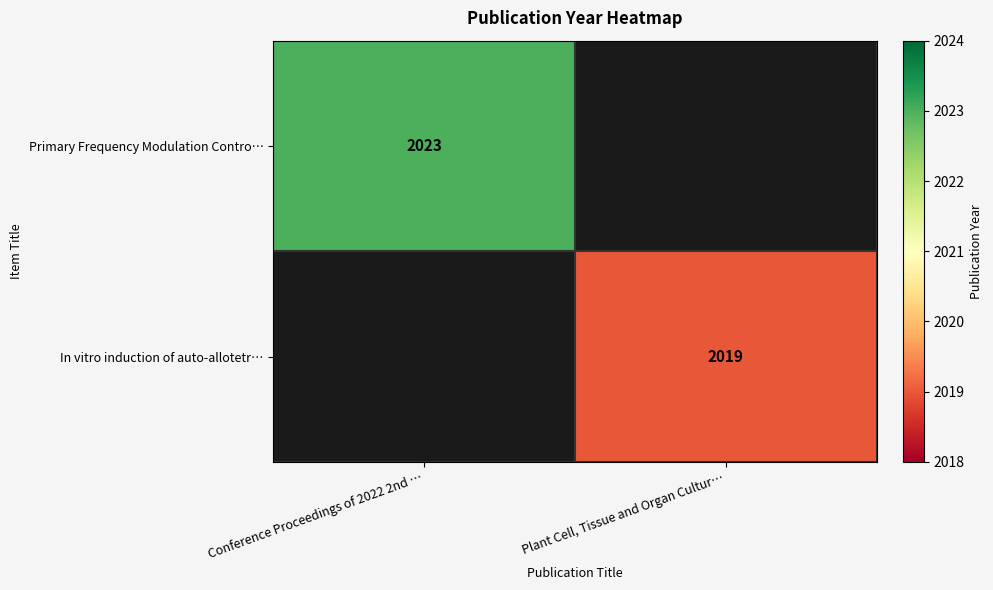

The Primary Frequency Modulation Contro… series shows 2023 at Conference Proceedings of 2022 2nd …. True or false?

True